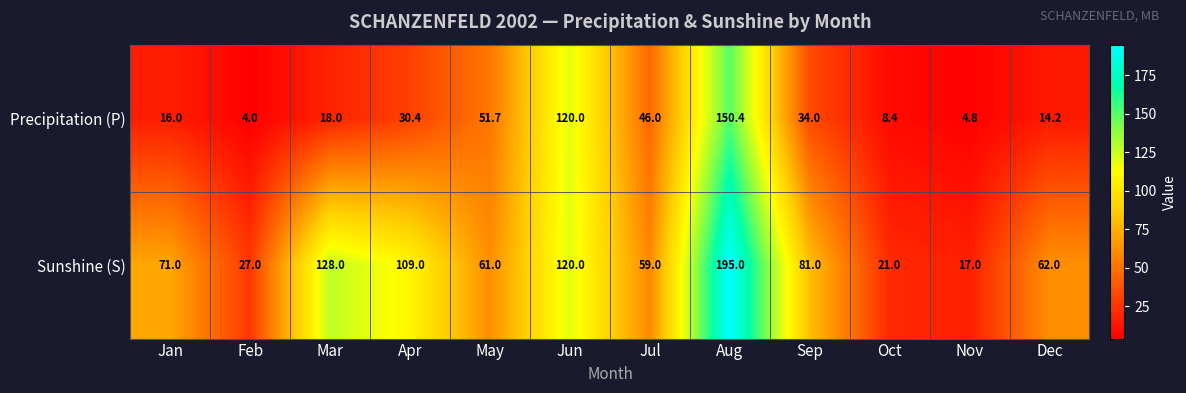

What is the sum of all Sunshine (S) values?

951.0